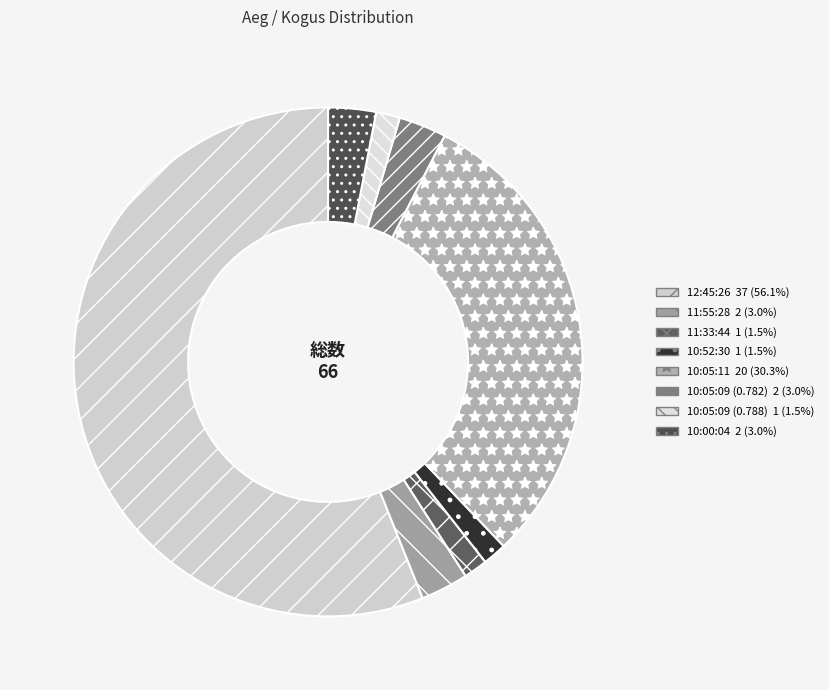

True or false: 10:00:04 accounts for 1% of the total.

False